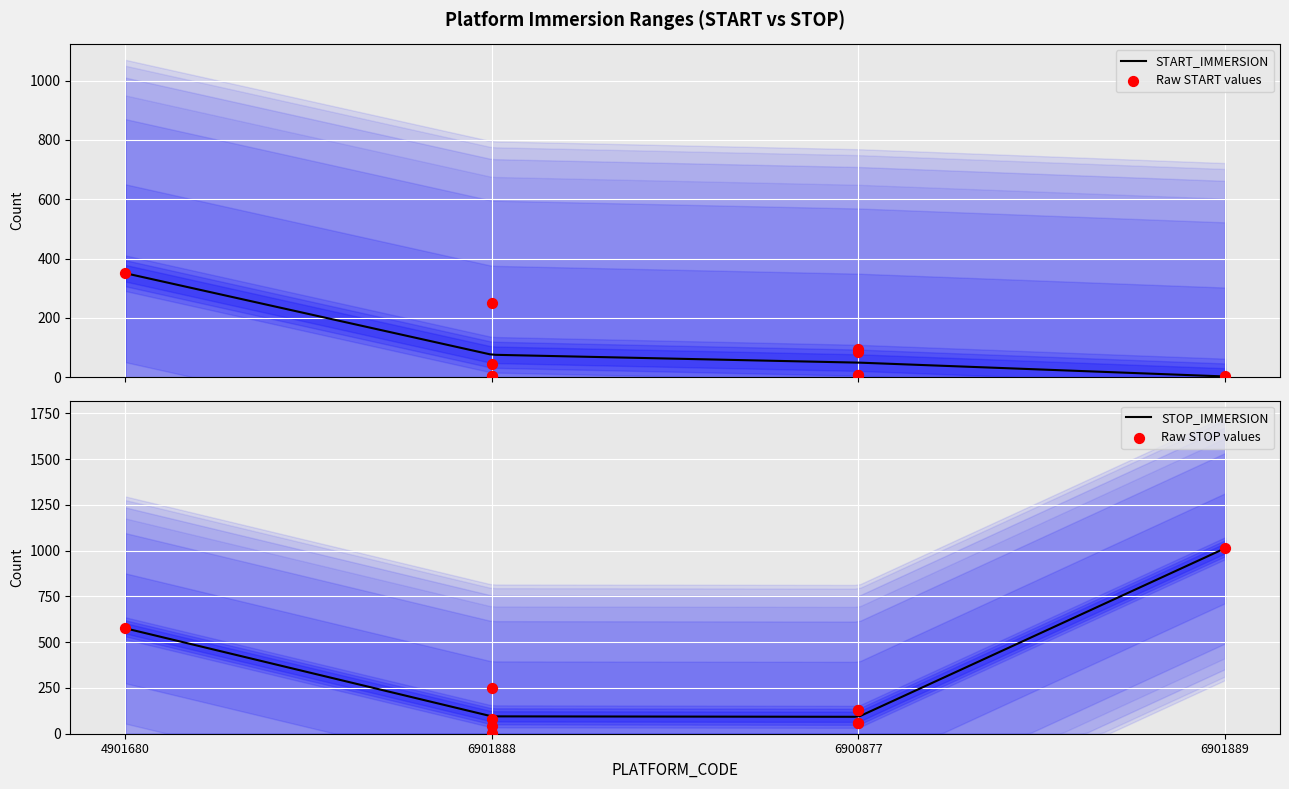

Which series has the largest Y range (max minus min)?

STOP_IMMERSION